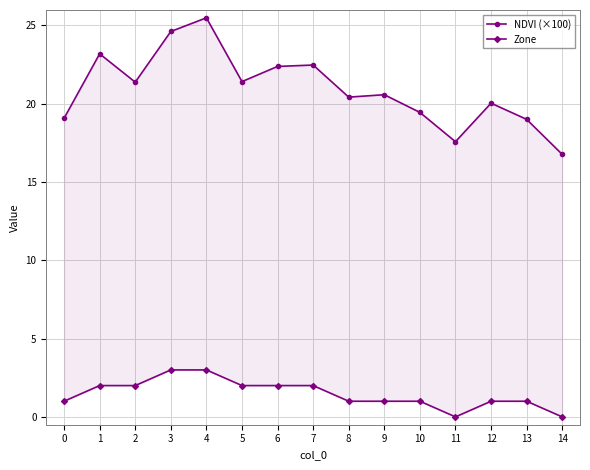

Reading left to right, extract all data points from this chart.

NDVI (×100): 19.1	23.2	21.4	24.6	25.5	21.4	22.4	22.5	20.4	20.6	19.4	17.6	20.0	19.0	16.8
Zone: 1.0	2.0	2.0	3.0	3.0	2.0	2.0	2.0	1.0	1.0	1.0	0.0	1.0	1.0	0.0